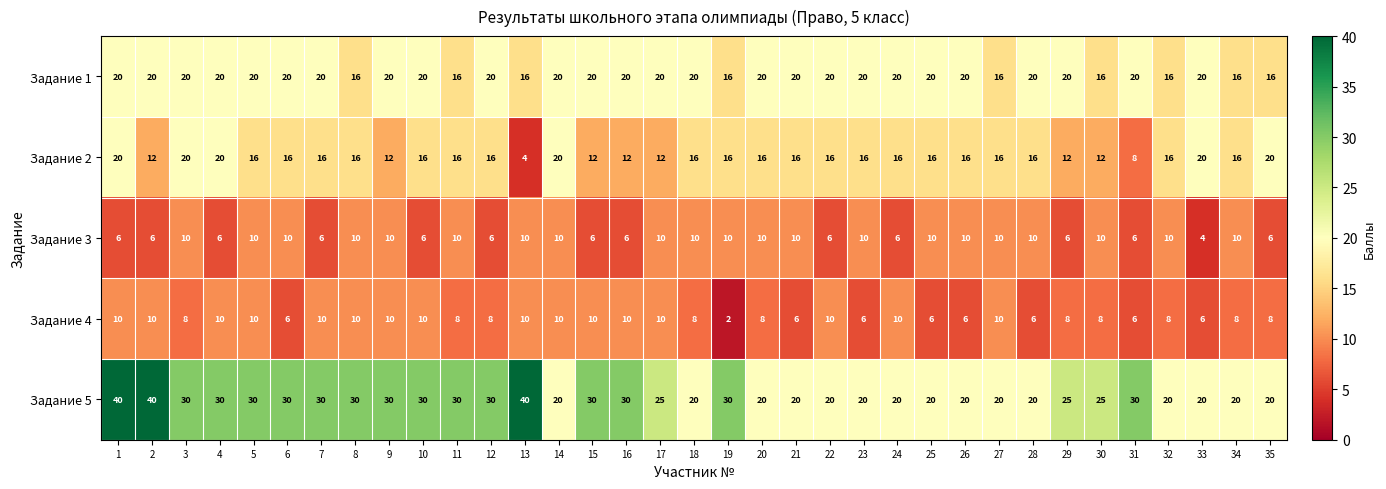

At which category does the chart reach its minimum across all series?

19